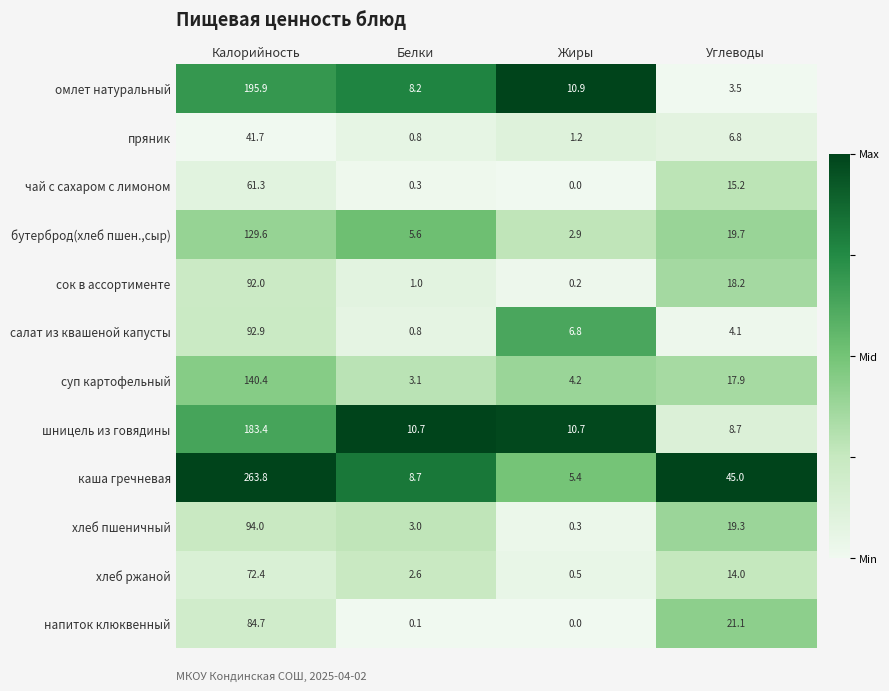

Where does the бутерброд(хлеб пшен.,сыр) series first go above 19?

Калорийность